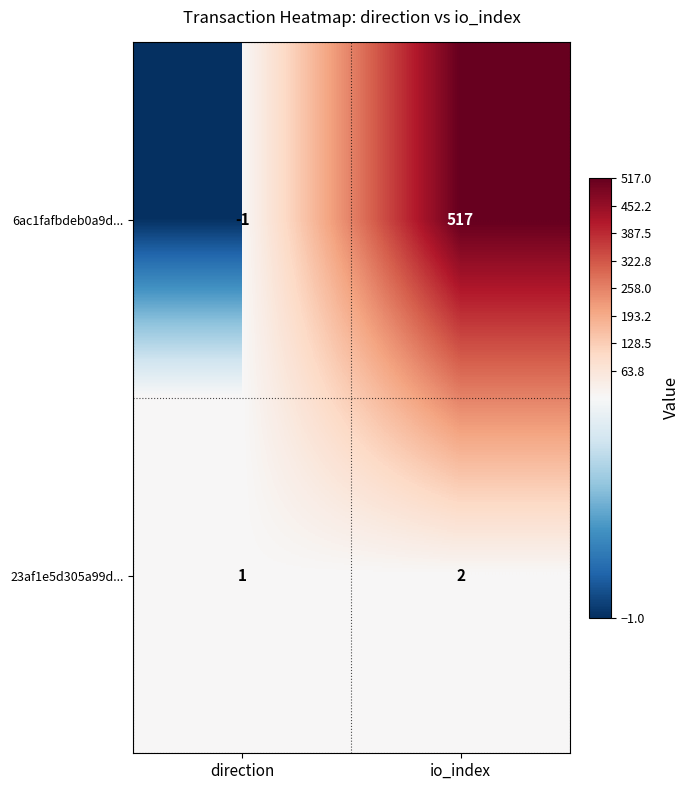

What is the sum of the 23af1e5d305a99d... values at io_index and direction?

3